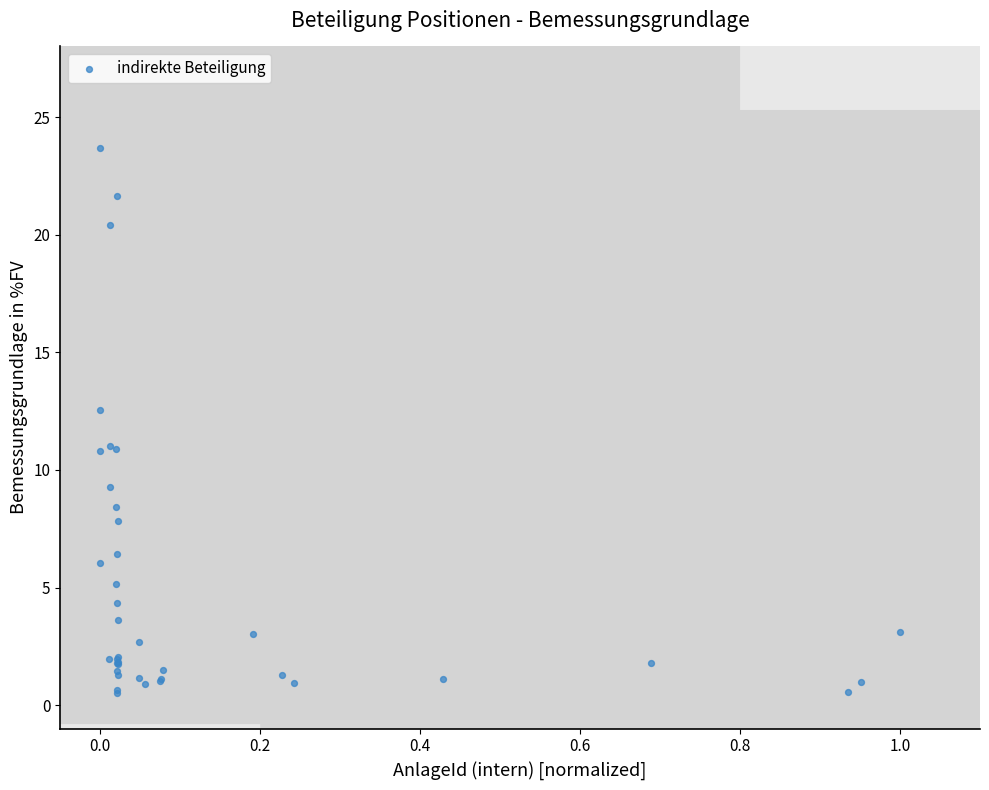

What Y value in the scatter plot is closest to 12?

12.5